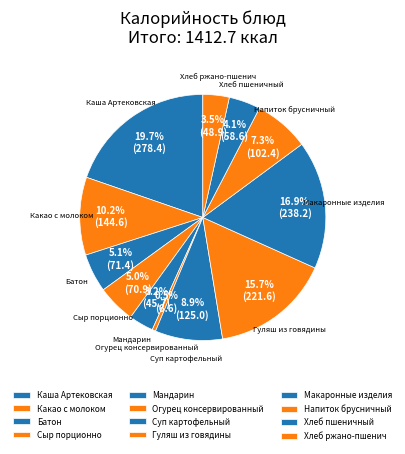

To the nearest percent, what portion does Хлеб пшеничный represent?

4%